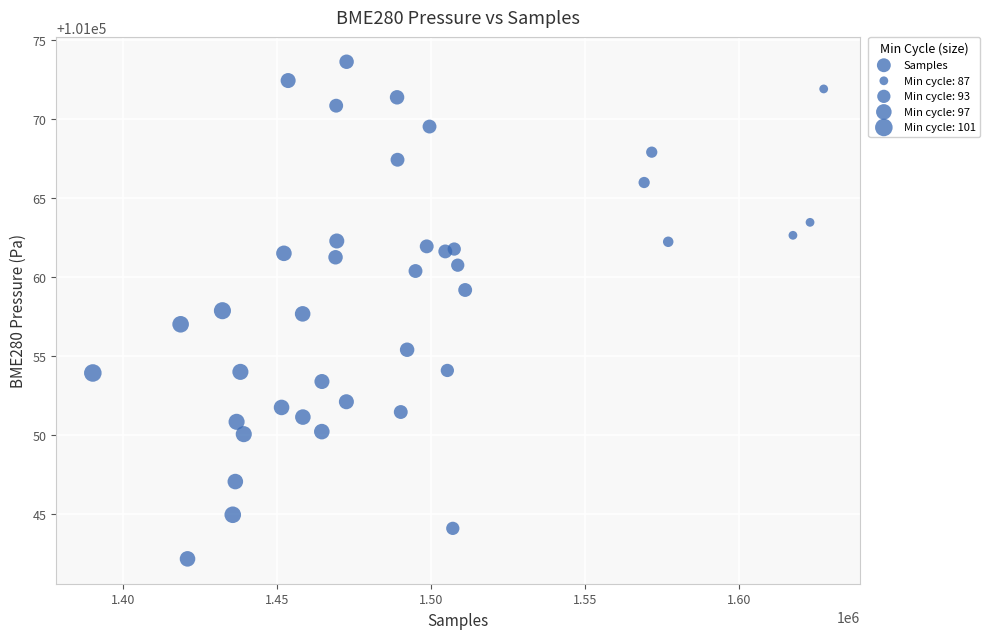

What is the range of X values (max minus min)?

237228.0